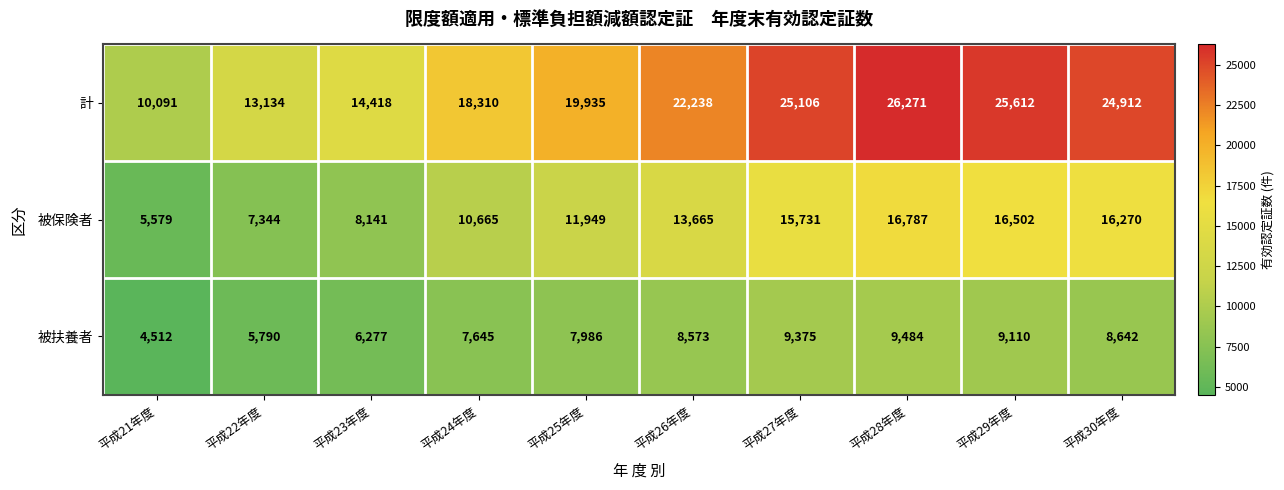

What is the total value across all series at 平成26年度?

44476